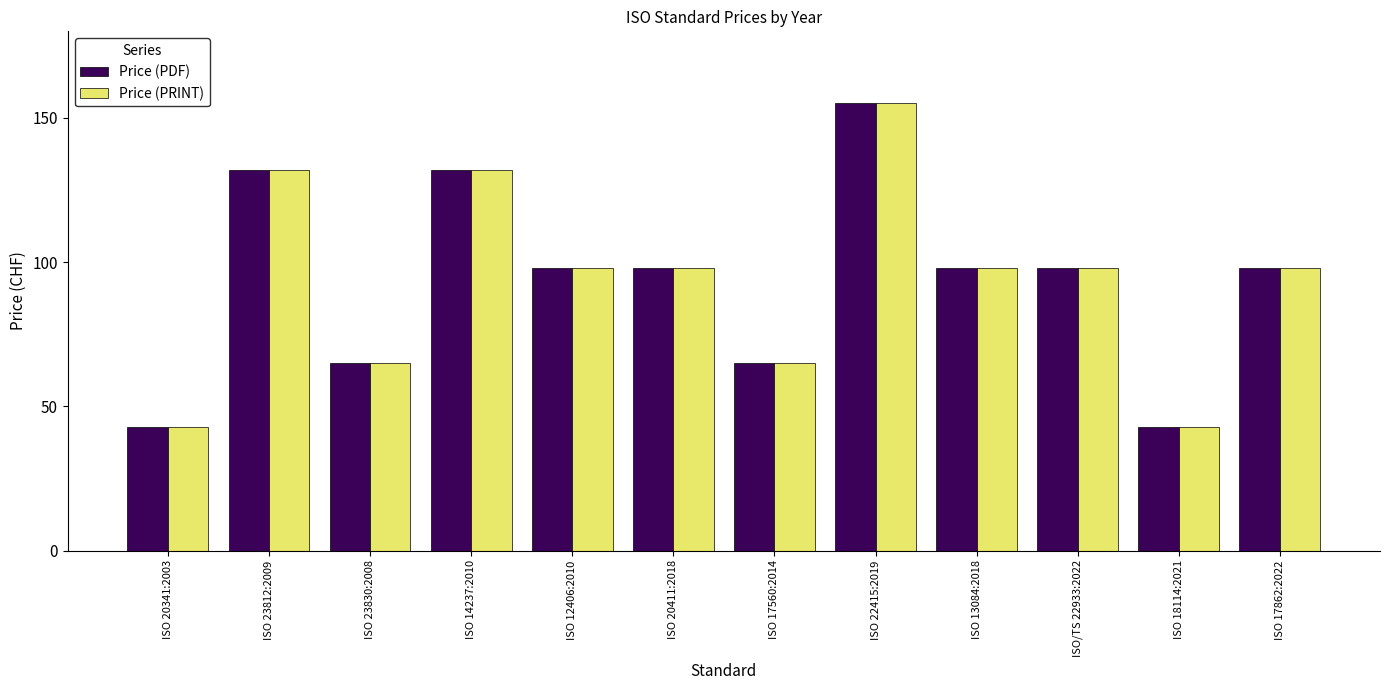

True or false: Price (PRINT) has a value of 132 at ISO 14237:2010.

True